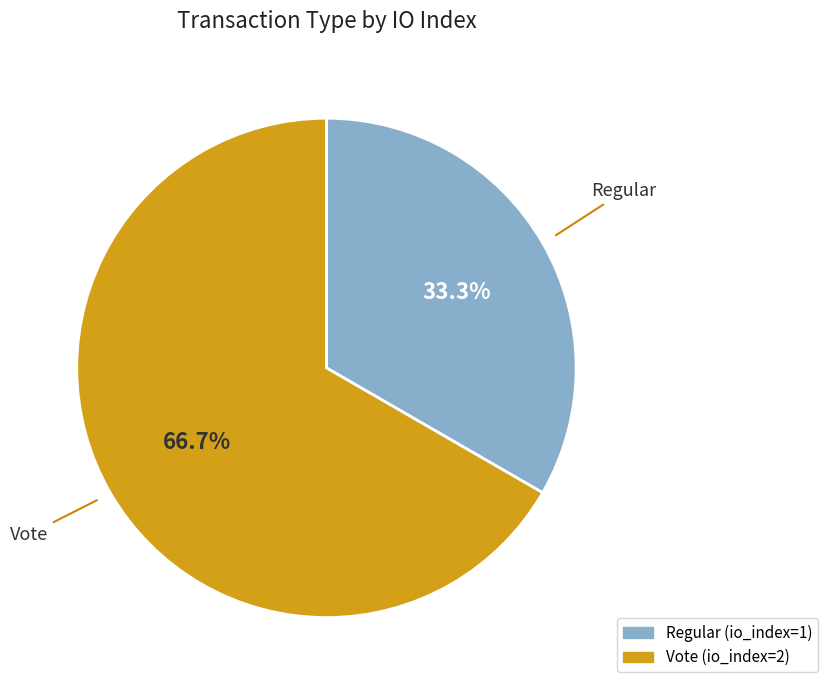

Which category has the smallest portion of the pie?

Regular